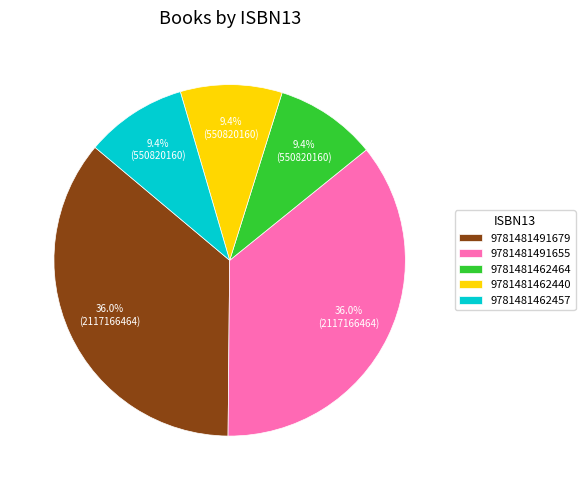

Does any single category account for the majority?

No